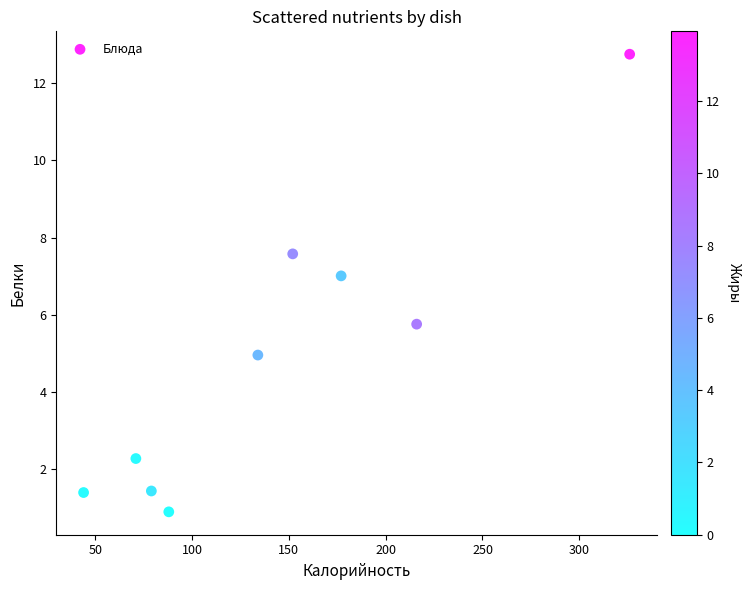

What is the average X value?

143.0